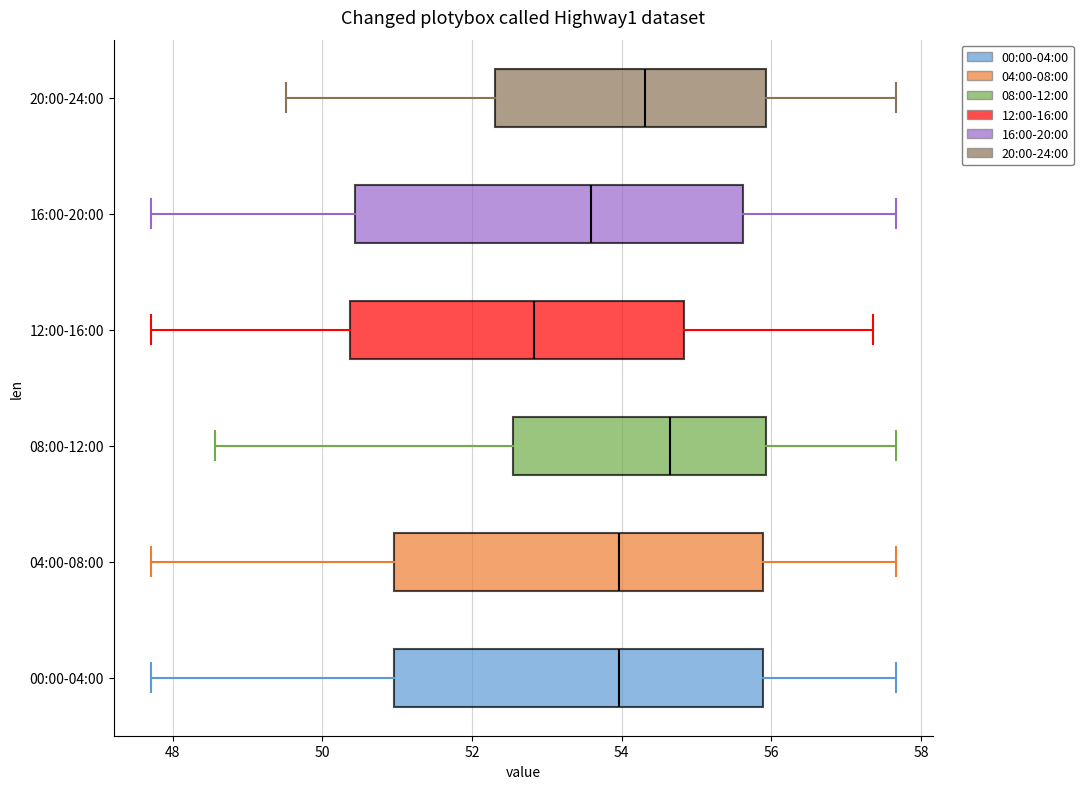

Reading bottom to top, read every box against the x-axis: the position of its median line, the range the box covers, and the ends of its whiskers. The values are not printed on the chart, so give them approximately, as read against the axis.

00:00-04:00: median 54.0, box 51.0 to 55.8, whiskers 47.8 to 57.6
04:00-08:00: median 54.0, box 51.0 to 55.8, whiskers 47.8 to 57.6
08:00-12:00: median 54.6, box 52.6 to 56.0, whiskers 48.6 to 57.6
12:00-16:00: median 52.8, box 50.4 to 54.8, whiskers 47.8 to 57.4
16:00-20:00: median 53.6, box 50.4 to 55.6, whiskers 47.8 to 57.6
20:00-24:00: median 54.4, box 52.4 to 56.0, whiskers 49.6 to 57.6